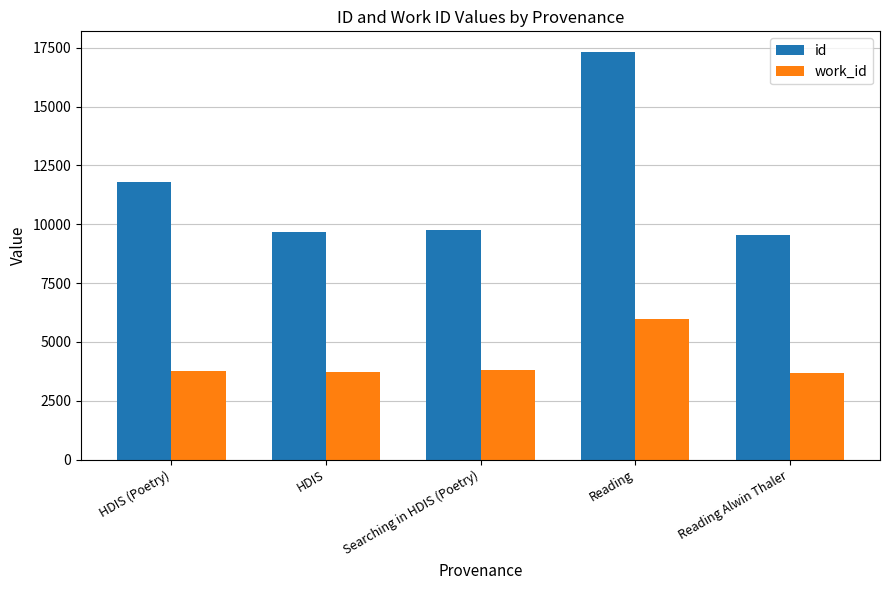

List the series in order of their overall mean, lowest first.

work_id, id